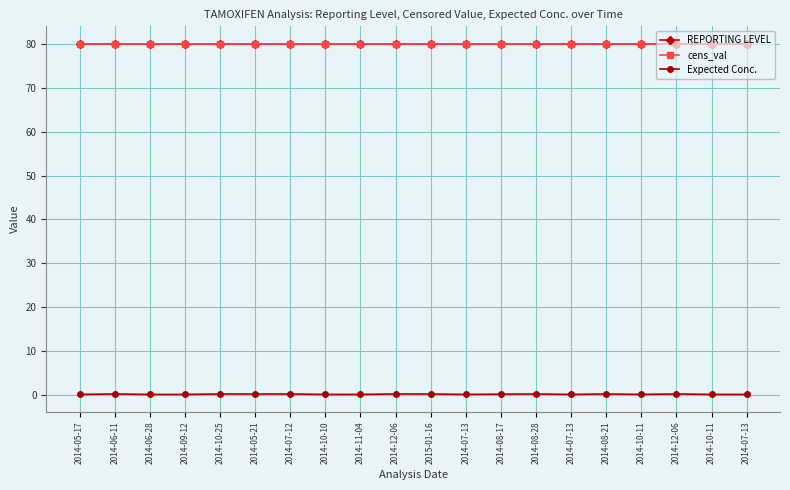

Which has a higher value, 2014-07-13 or 2015-01-16?

2014-07-13